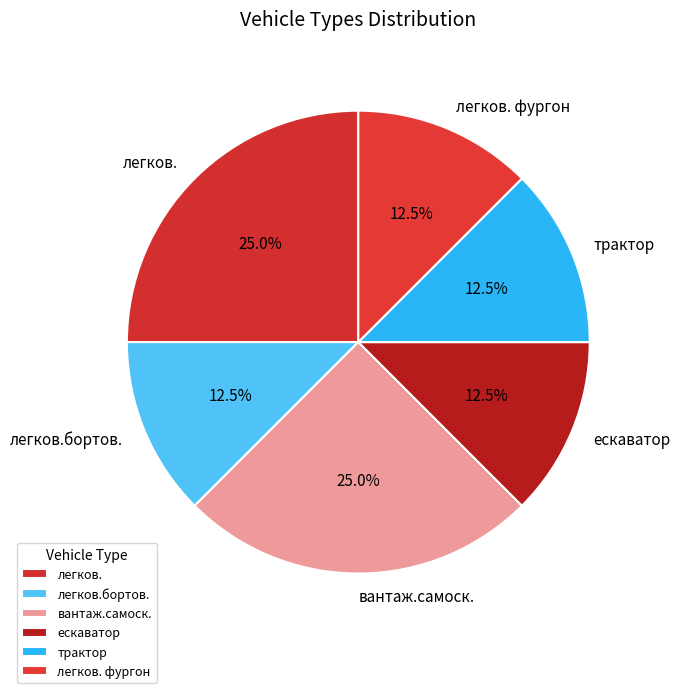

Approximately how many times larger is the value at вантаж.самоск. compared to легков.бортов.?

2.0